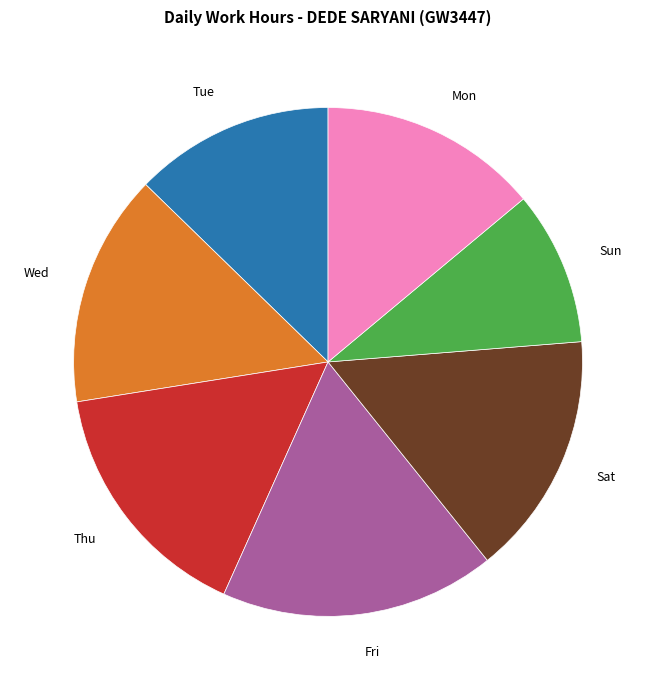

What is the largest slice in the pie chart?

Fri